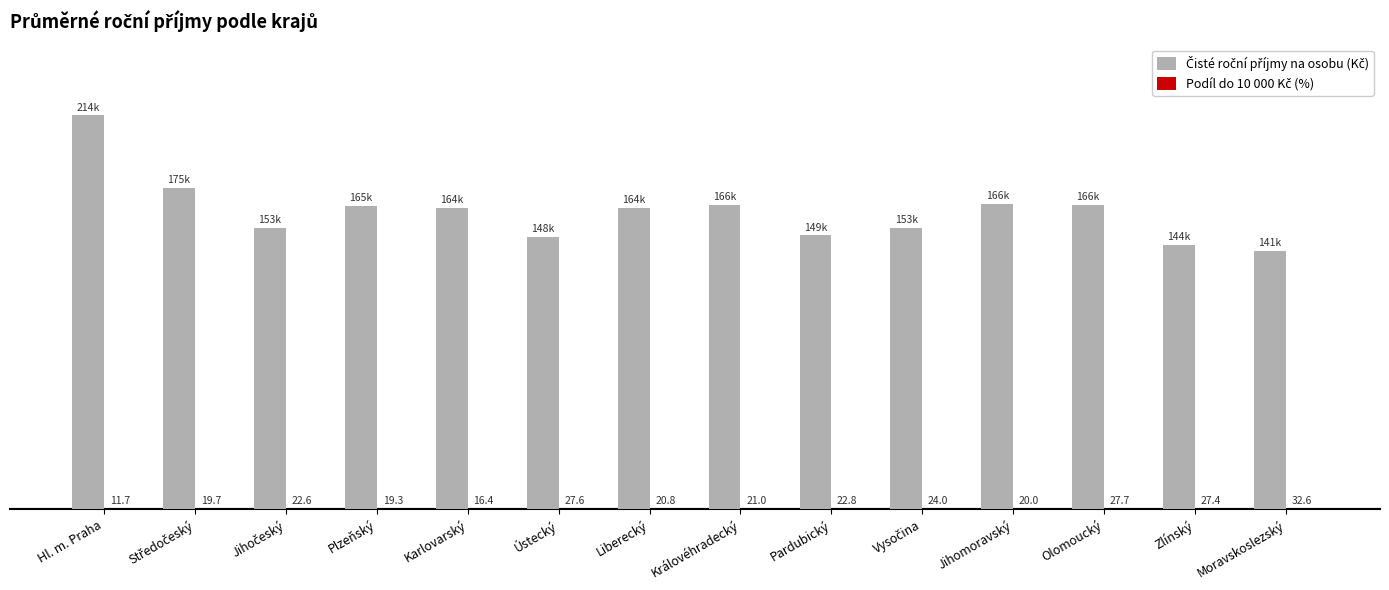

The Podíl do 10 000 Kč (%) series shows 21.0 at Královéhradecký. True or false?

True